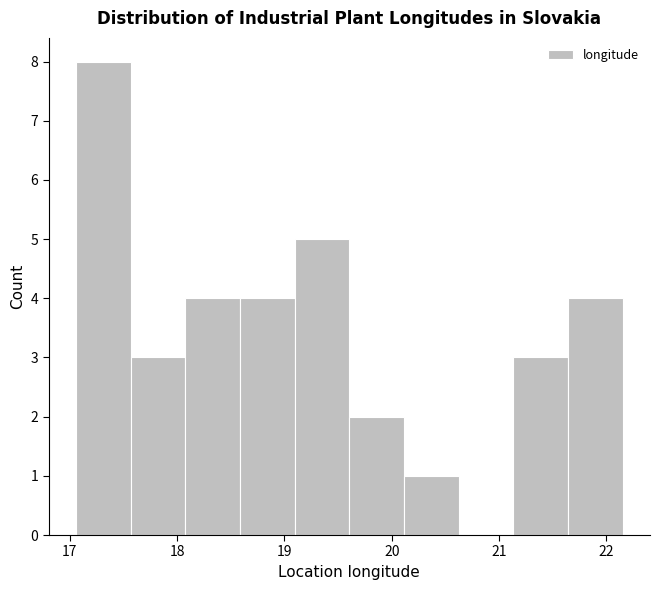

Reading left to right, list every bar in this chart as the range it spans on the x-axis followed by its height. Neither the bar edges nor the heights are printed on the chart, so give them approximately, as read against the axes.

17.1 to 17.6: 8
17.6 to 18.1: 3
18.1 to 18.6: 4
18.6 to 19.1: 4
19.1 to 19.6: 5
19.6 to 20.1: 2
20.1 to 20.6: 1
20.6 to 21.1: 0
21.1 to 21.6: 3
21.6 to 22.2: 4